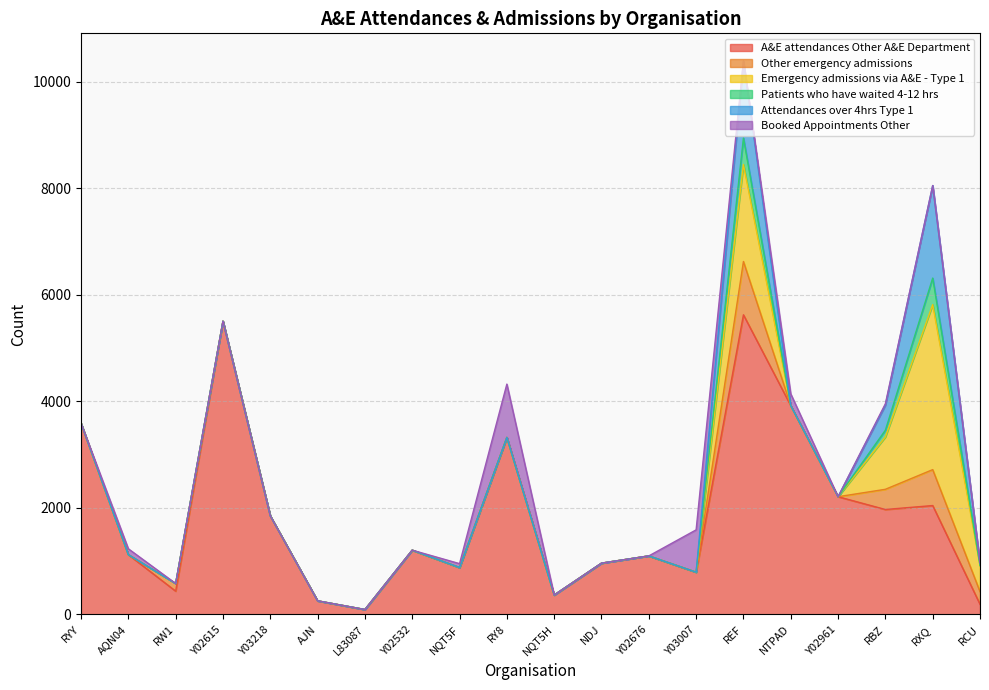

What is the label of the 2nd point from the right?

RXQ